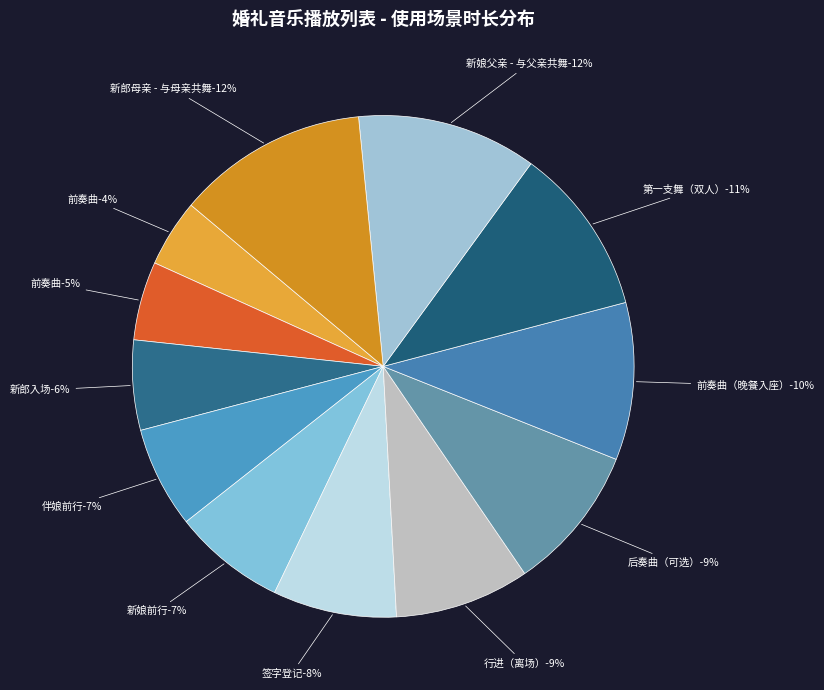

Rank the categories by value from lowest to highest.

前奏曲, 前奏曲, 新郎入场, 伴娘前行, 新娘前行, 签字登记, 行进（离场）, 后奏曲（可选）, 前奏曲（晚餐入座）, 第一支舞（双人）, 新娘父亲 - 与父亲共舞, 新郎母亲 - 与母亲共舞